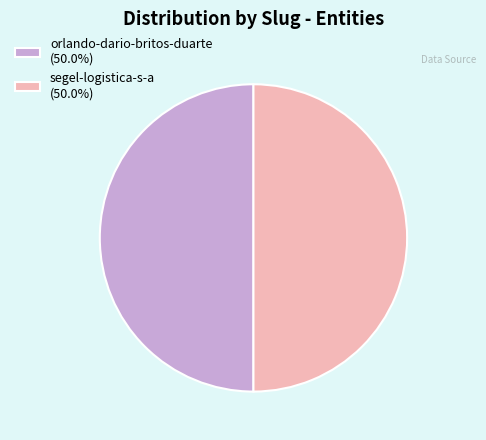

What is the ratio of the value at segel-logistica-s-a (50.0%) to the value at orlando-dario-britos-duarte (50.0%)?

1.0